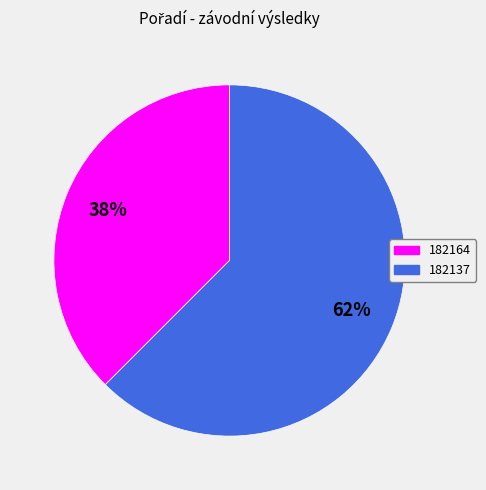

Is the sum of 182164 and 182137 greater than half?

Yes